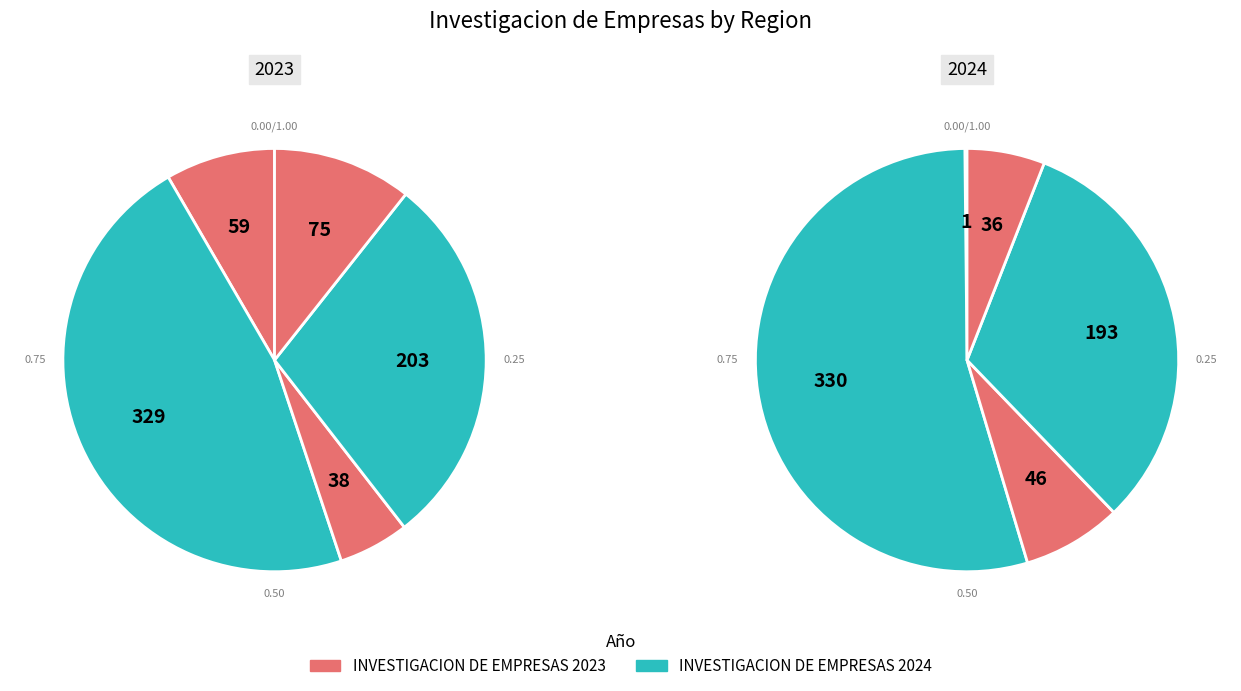

True or false: PENONOME accounts for 22% of the total.

False